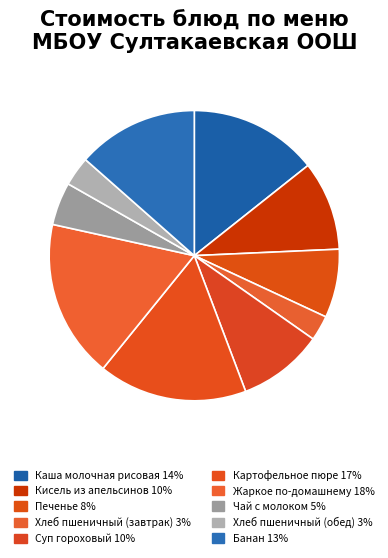

To the nearest percent, what percentage of the pie is Картофельное пюре?

17%